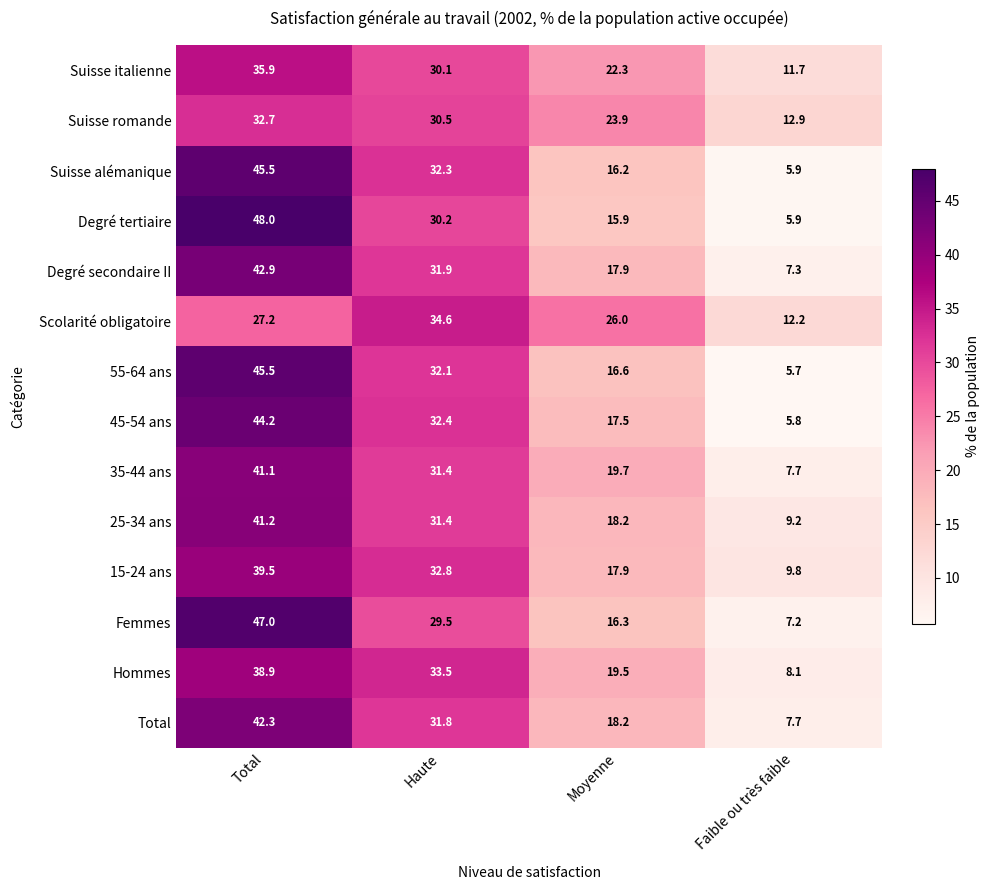

Which category has the highest value in the Degré tertiaire series?

Total